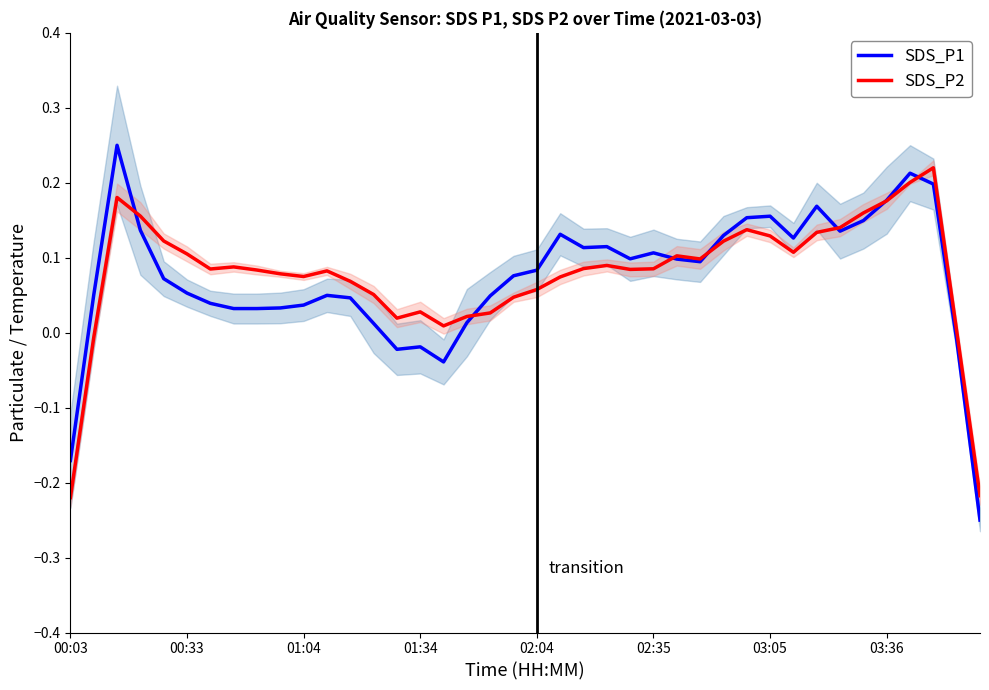

How many positive values does the SDS_P2 series have?

37